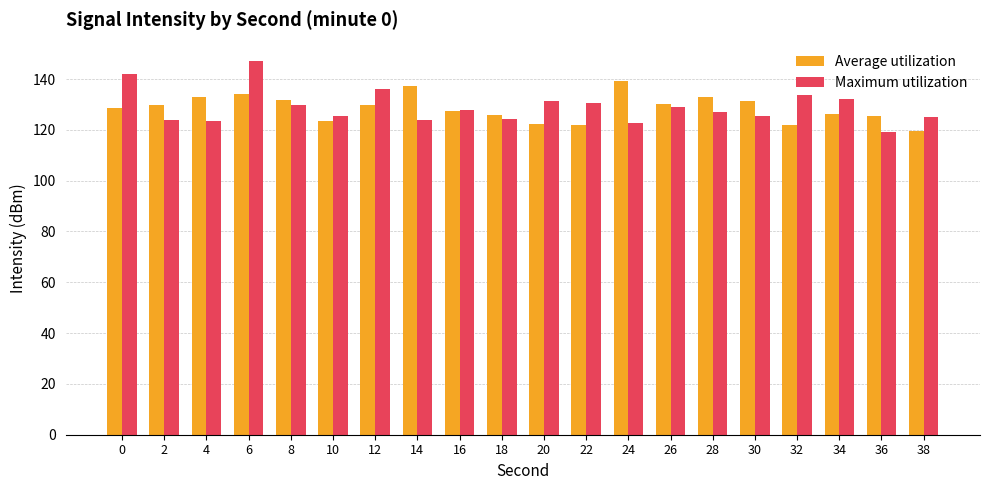

What is the lowest value of the Average utilization series?

119.4